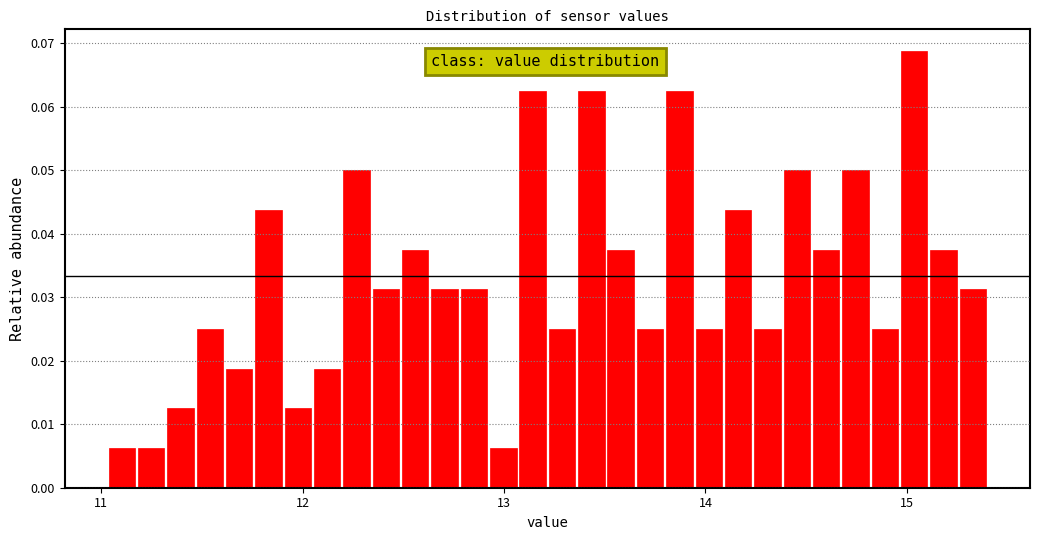

Around what value on the x-axis is the tallest bar? Give the approximate position of its centre, as read against the axis.

15.0